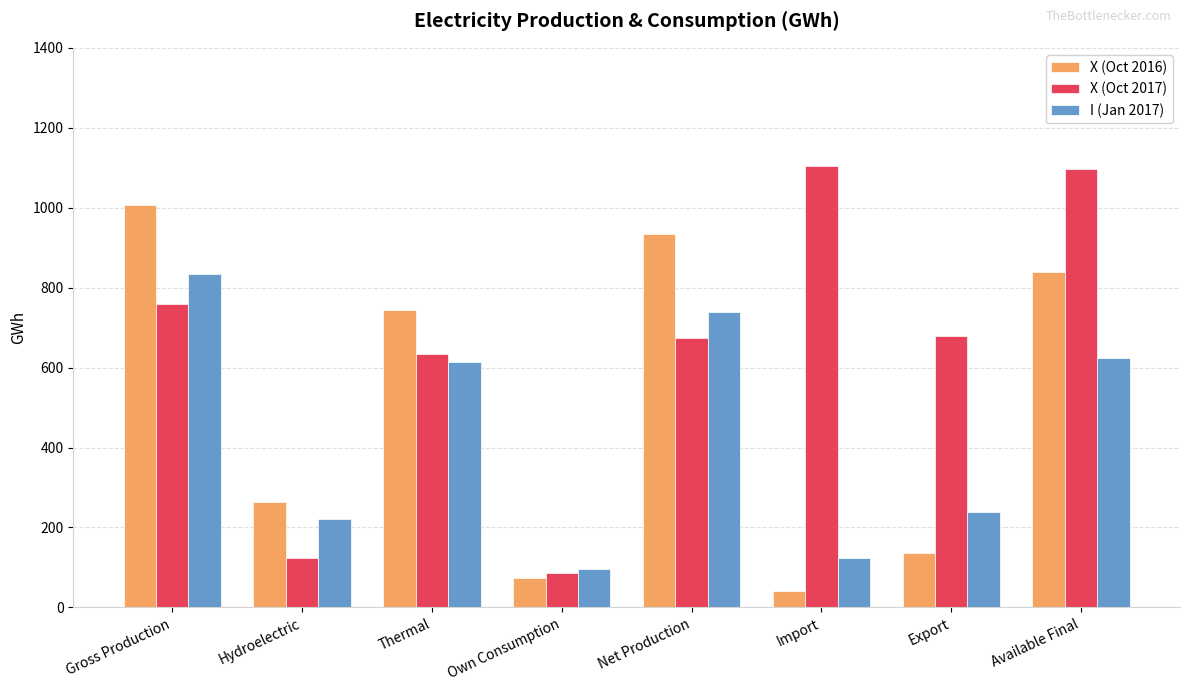

Rank the series at Gross Production from lowest to highest value.

X (Oct 2017), I (Jan 2017), X (Oct 2016)